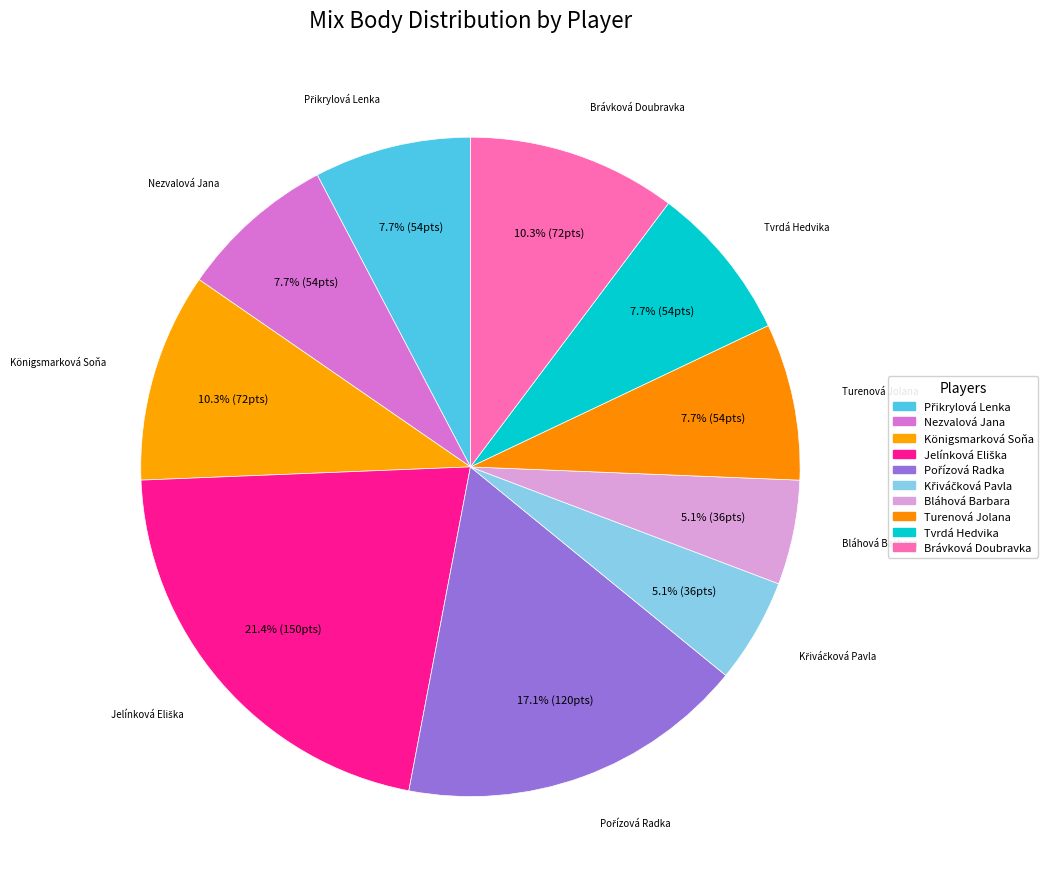

To the nearest percent, what is the average slice percentage?

10%